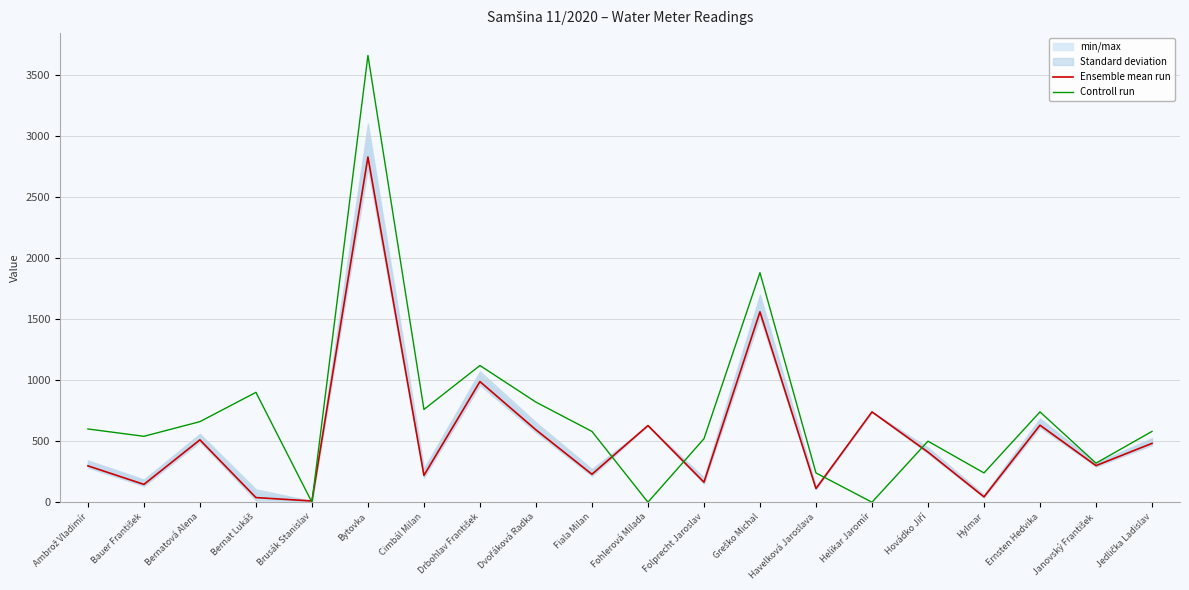

What is the label of the 6th point from the right?

Helikar Jaromír